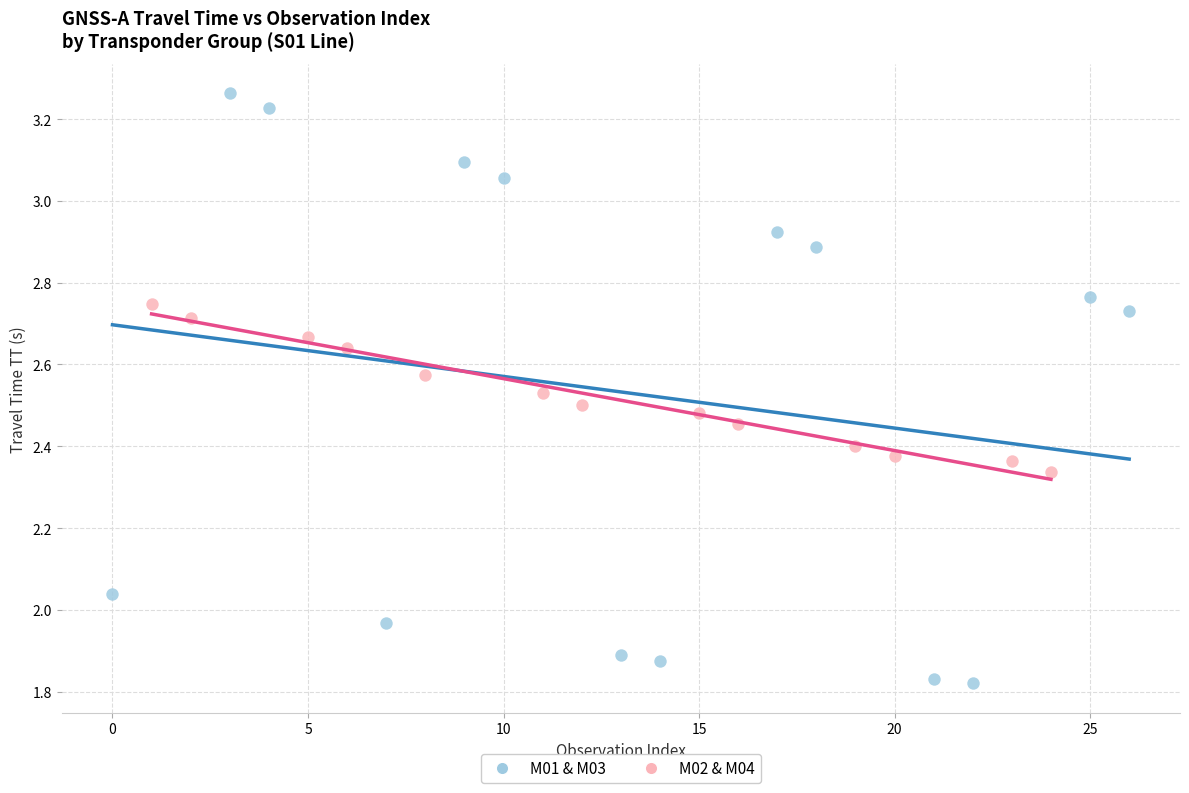

Which series contains the highest Y value?

M01 & M03